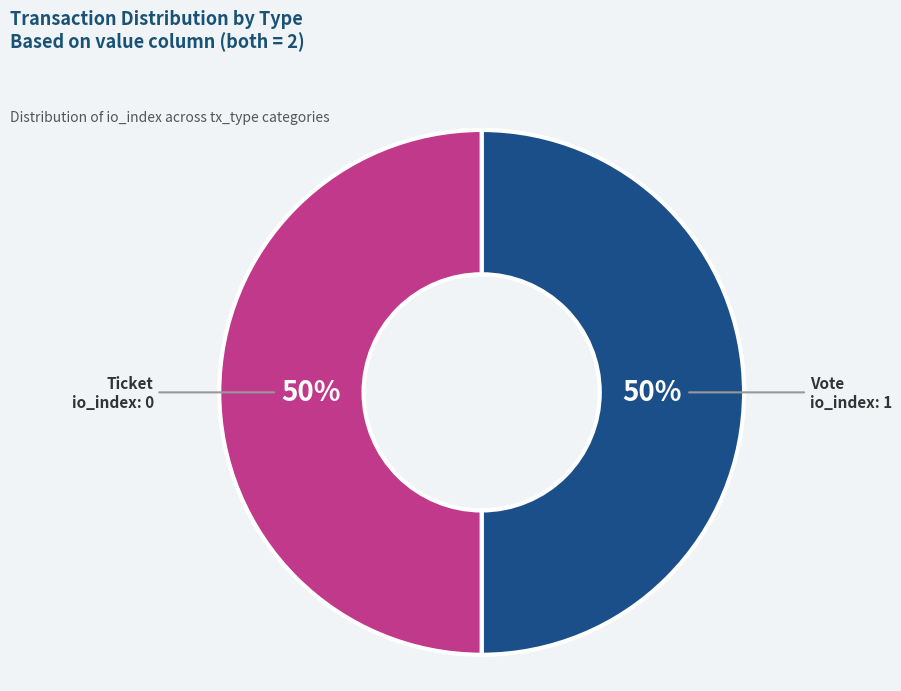

To the nearest percent, what is the average slice percentage?

50%